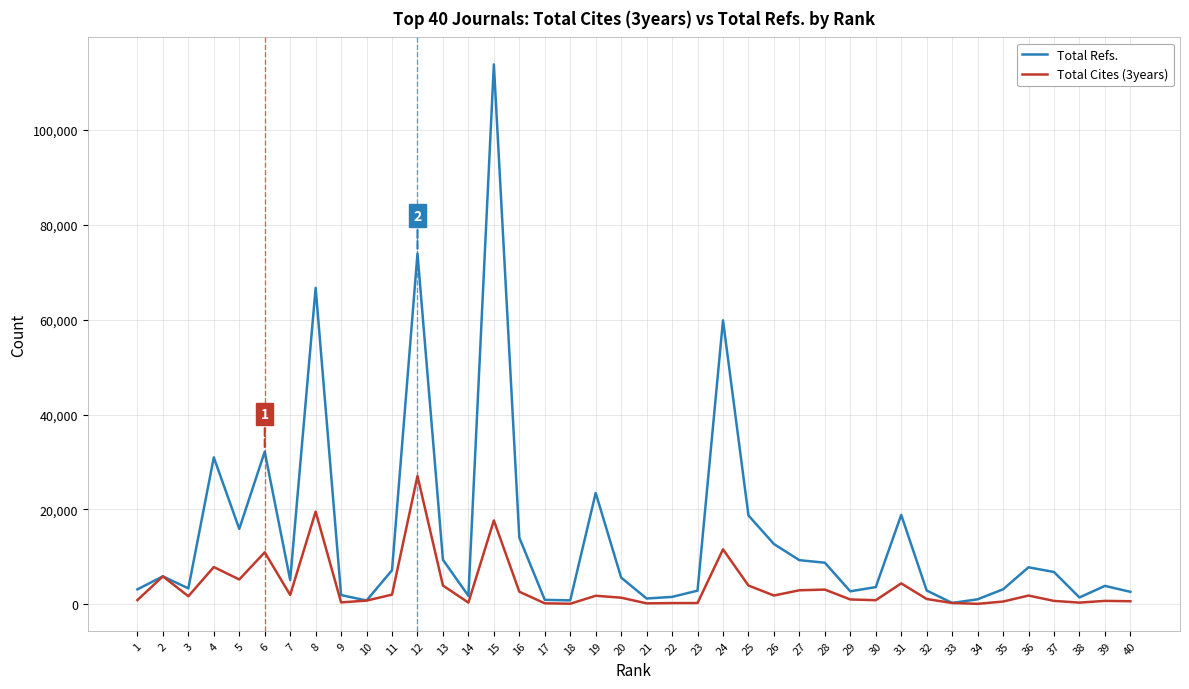

The Total Refs. series shows 7807 at 36. True or false?

True